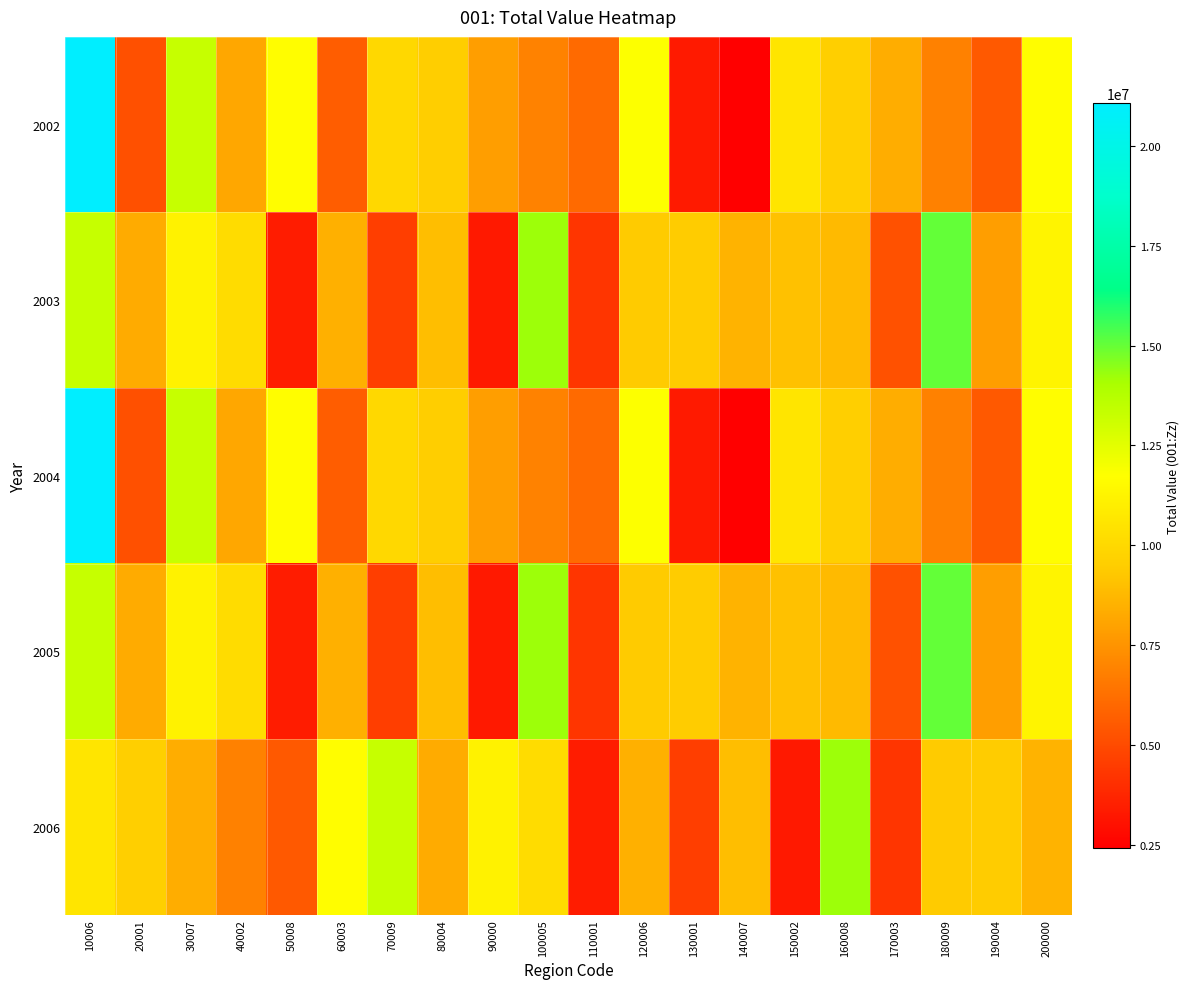

Reading left to right, list all the values displayed in this chart.

2002: 10006=21076075	20001=5187451	30007=13286113	40002=8156838	50008=11682822	60003=5645776	70009=9980553	80004=9525897	90000=7874234	100005=6893959	110001=6084054	120006=11807361	130001=3333909	140007=2407322	150002=10605464	160008=9572425	170003=8354381	180009=6872660	190004=5471334	200000=11692079
2003: 10006=13295436	20001=8282284	30007=11168578	40002=10142526	50008=3417907	60003=8469947	70009=4570945	80004=8955238	90000=3285989	100005=14257160	110001=4250169	120006=9380920	130001=9412724	140007=8592459	150002=9073329	160008=8818081	170003=5235278	180009=15024242	190004=7870406	200000=11240159
2004: 10006=21076075	20001=5187451	30007=13286113	40002=8156838	50008=11682822	60003=5645776	70009=9980553	80004=9525897	90000=7874234	100005=6893959	110001=6084054	120006=11807361	130001=3333909	140007=2407322	150002=10605464	160008=9572425	170003=8354381	180009=6872660	190004=5471334	200000=11692079
2005: 10006=13295436	20001=8282284	30007=11168578	40002=10142526	50008=3417907	60003=8469947	70009=4570945	80004=8955238	90000=3285989	100005=14257160	110001=4250169	120006=9380920	130001=9412724	140007=8592459	150002=9073329	160008=8818081	170003=5235278	180009=15024242	190004=7870406	200000=11240159
2006: 10006=10605464	20001=9572425	30007=8354381	40002=6872660	50008=5471334	60003=11692079	70009=13295436	80004=8282284	90000=11168578	100005=10142526	110001=3417907	120006=8469947	130001=4570945	140007=8955238	150002=3285989	160008=14257160	170003=4250169	180009=9380920	190004=9412724	200000=8592459